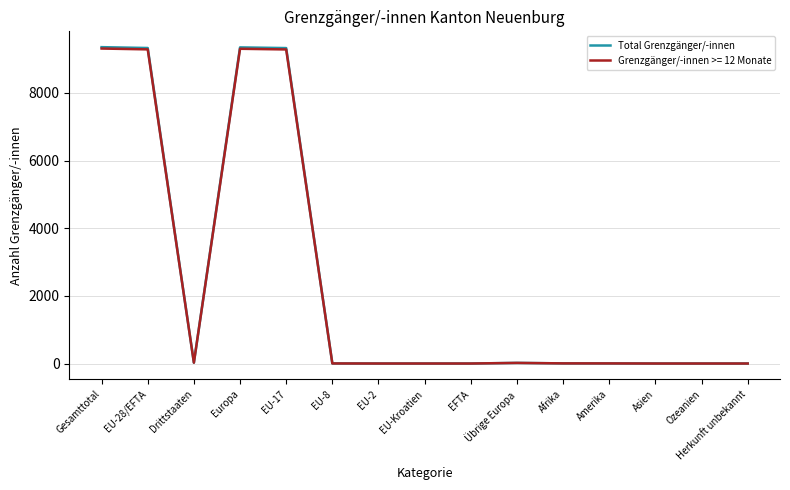

The Total Grenzgänger/-innen series shows -3746 at Ozeanien. True or false?

False